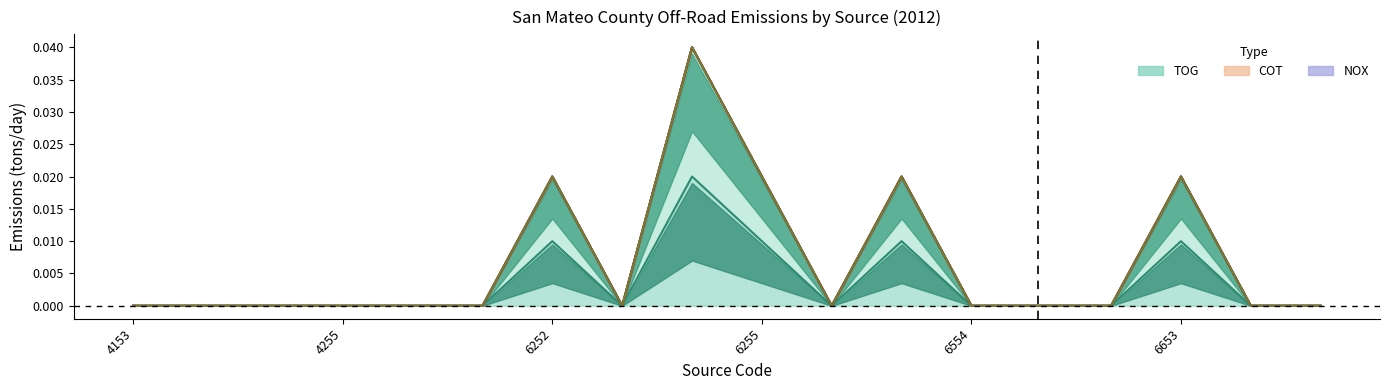

At which category is the sum across all series the highest?

8